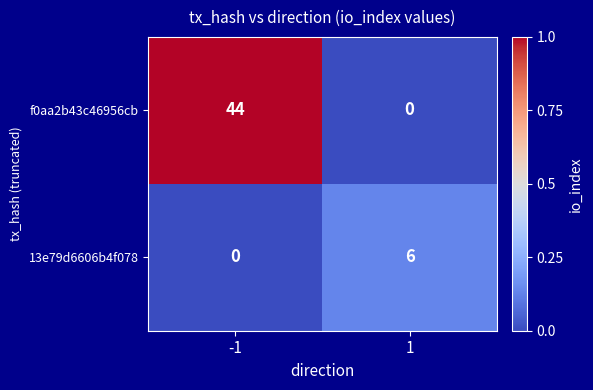

True or false: f0aa2b43c46956cb has a value of 44 at -1.

True